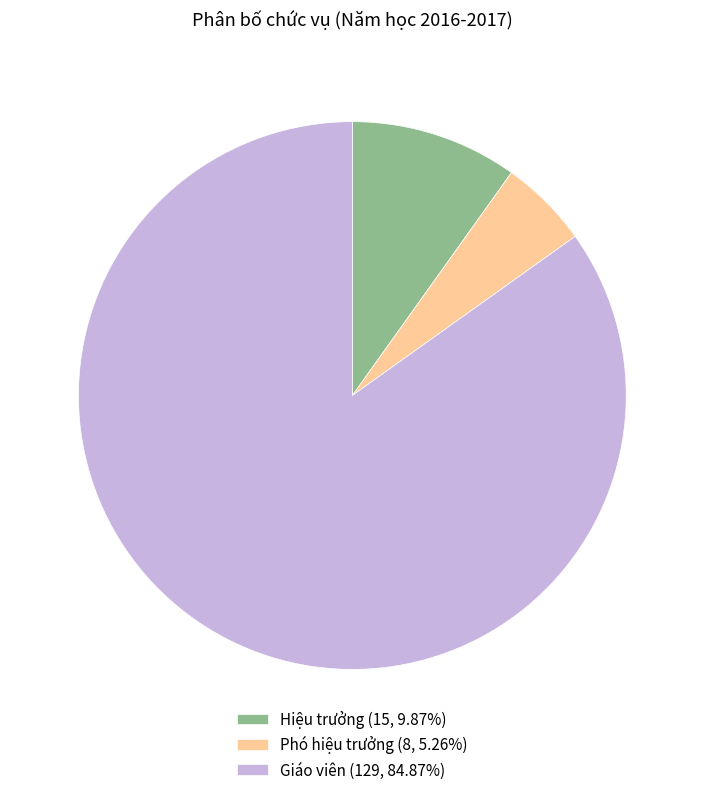

Approximately how many times larger is the value at Giáo viên compared to Hiệu trưởng?

8.6